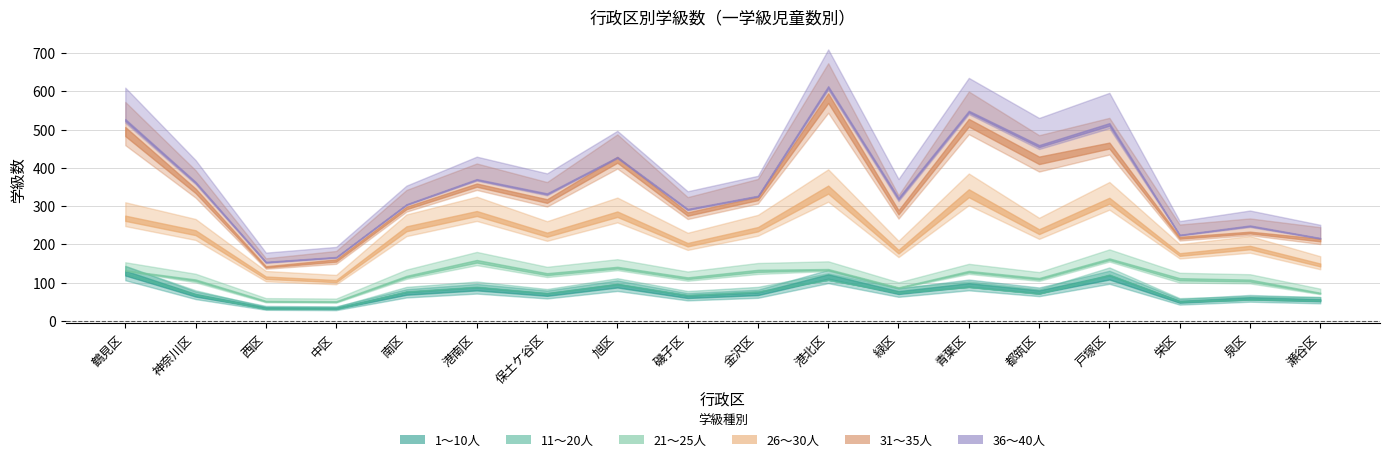

True or false: 21～25人 and 26～30人 cross at least once.

False